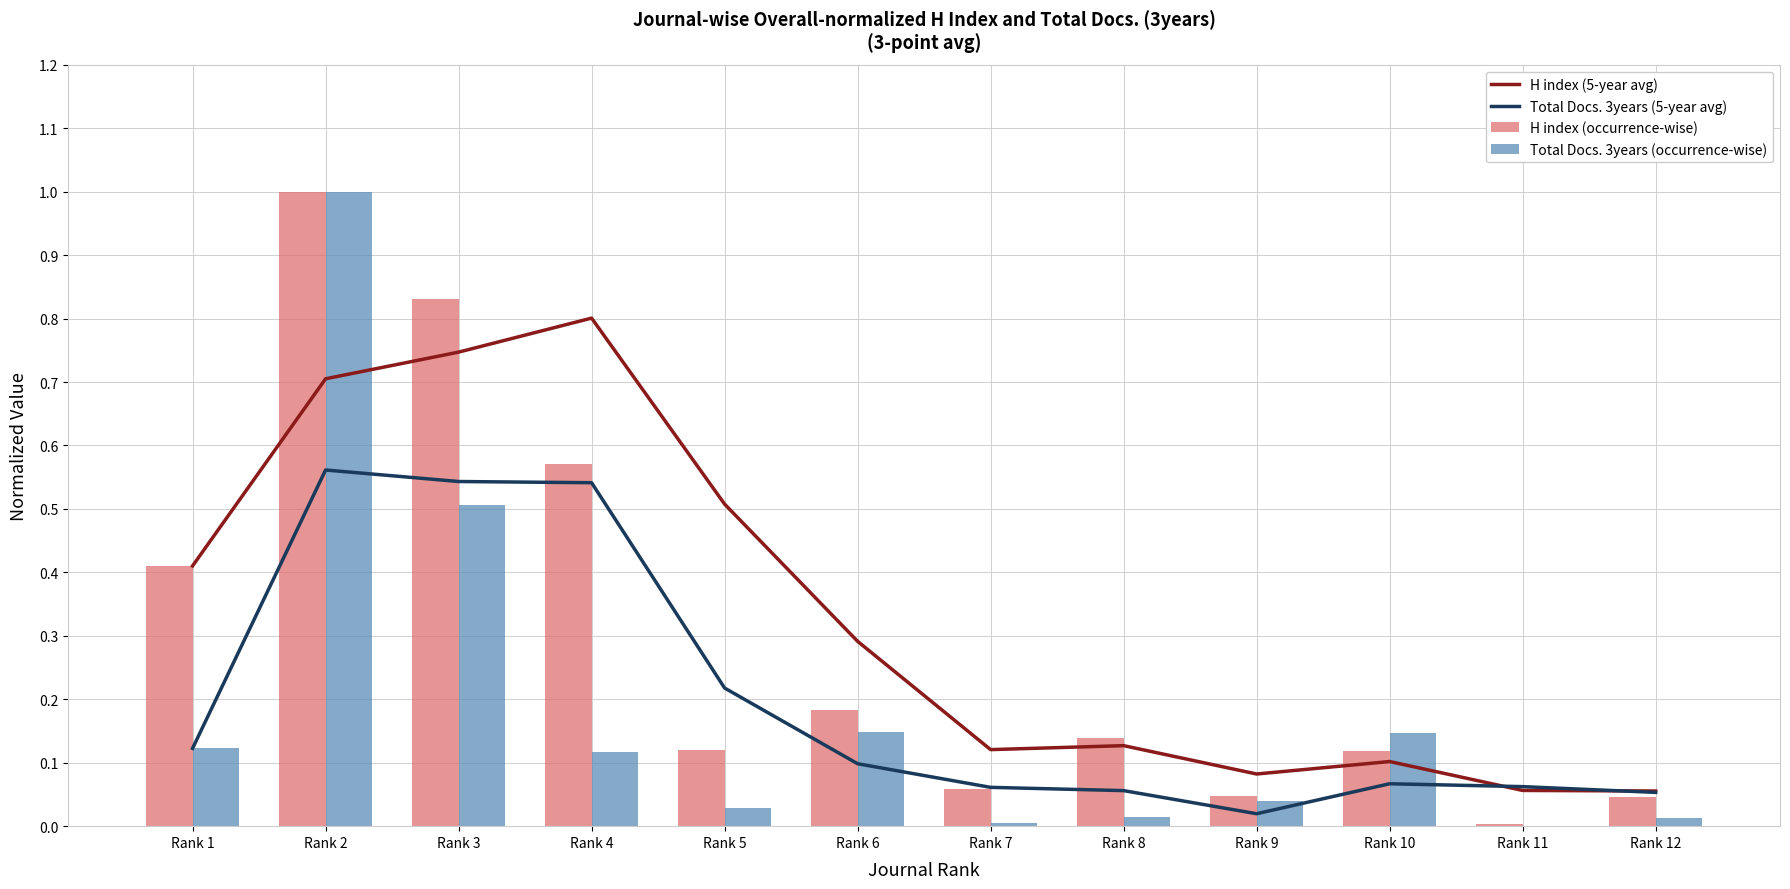

At which label does Total Docs. 3years (occurrence-wise) reach its minimum?

Rank 11